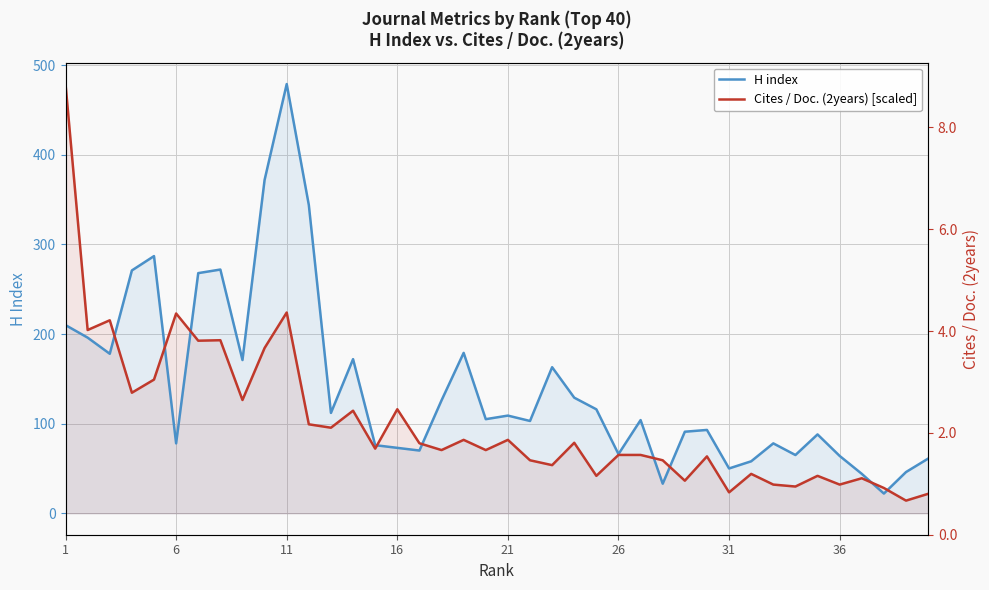

Count the number of data series in this chart.

2